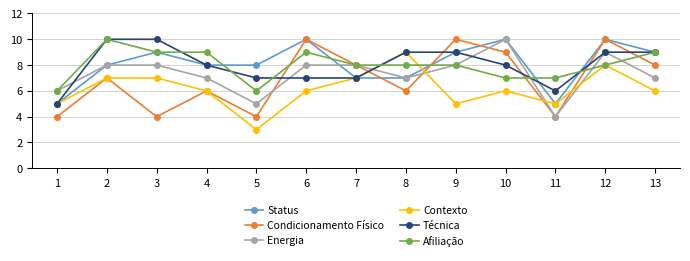

Is it true that Energia equals 2 at 11?

False